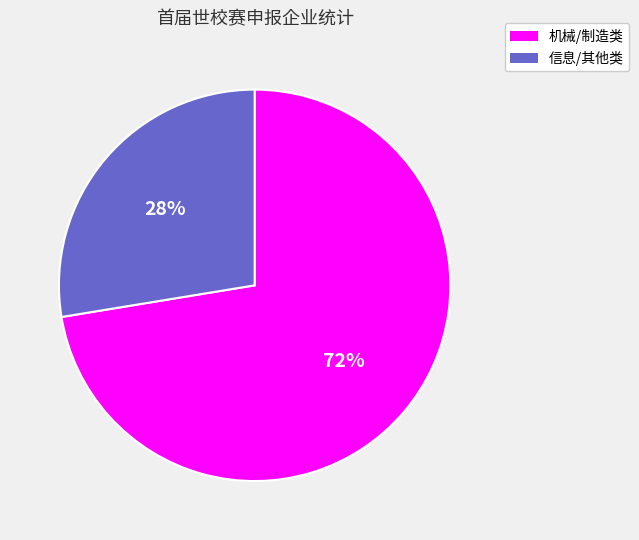

To the nearest percent, what is the average slice percentage?

50%